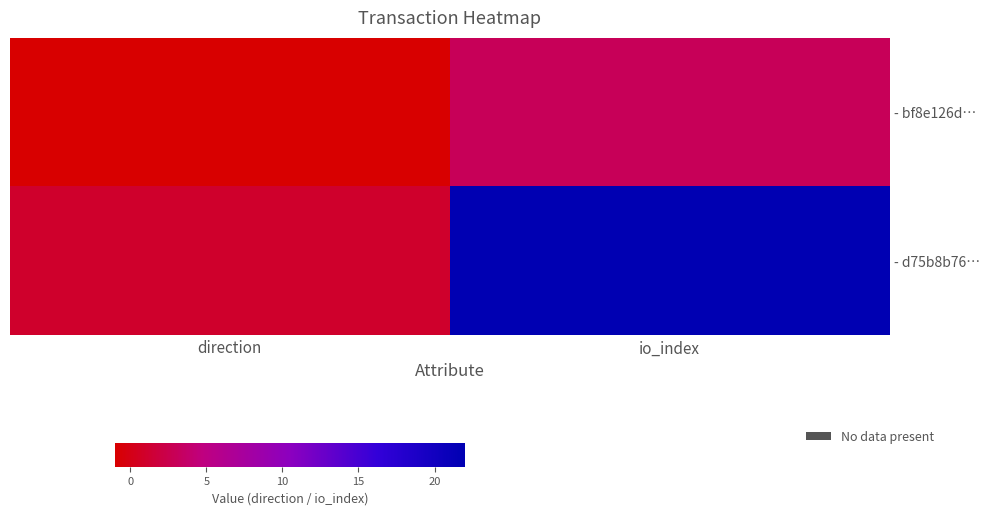

What is the difference between the highest and lowest values at direction?

2